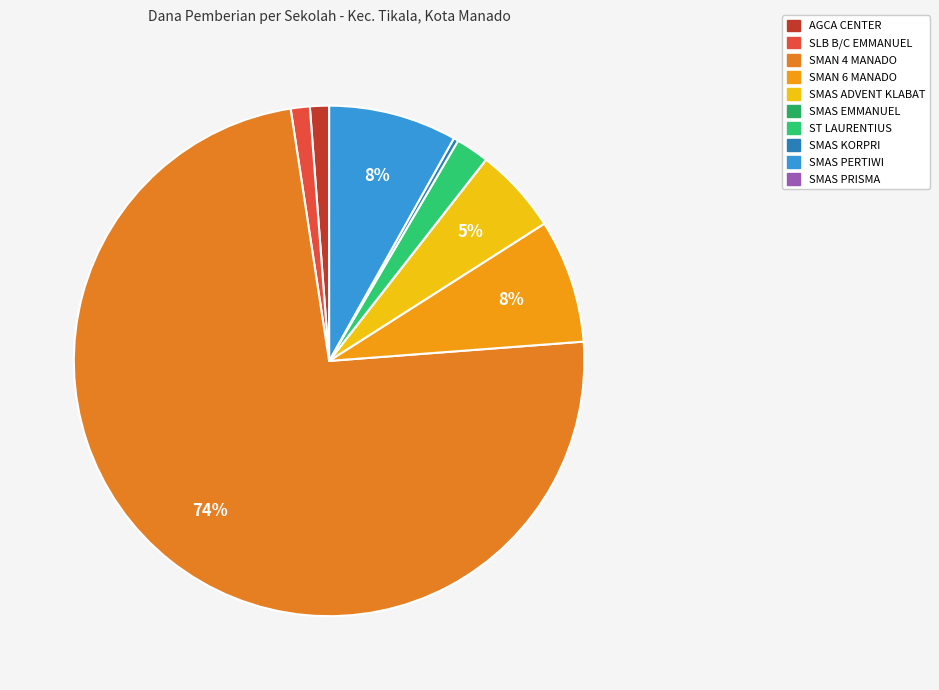

What is the smallest slice in the pie chart?

SMAS EMMANUEL